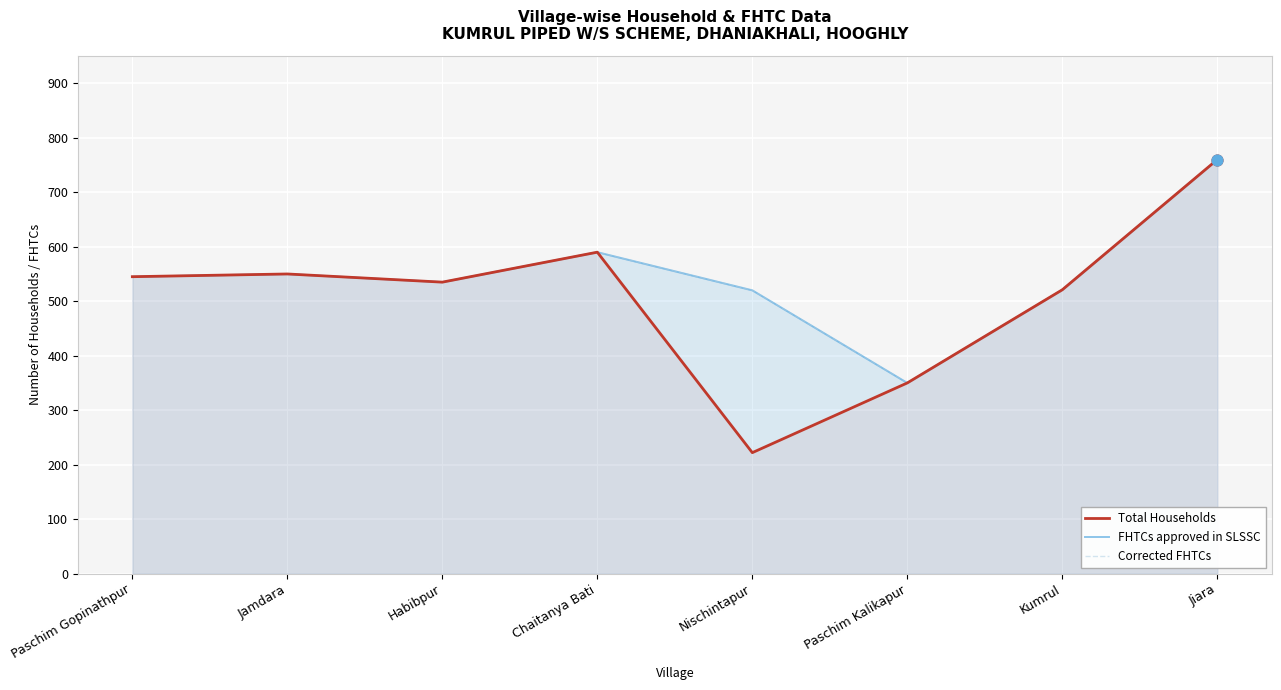

Which series has the largest total across all categories?

FHTCs approved in SLSSC